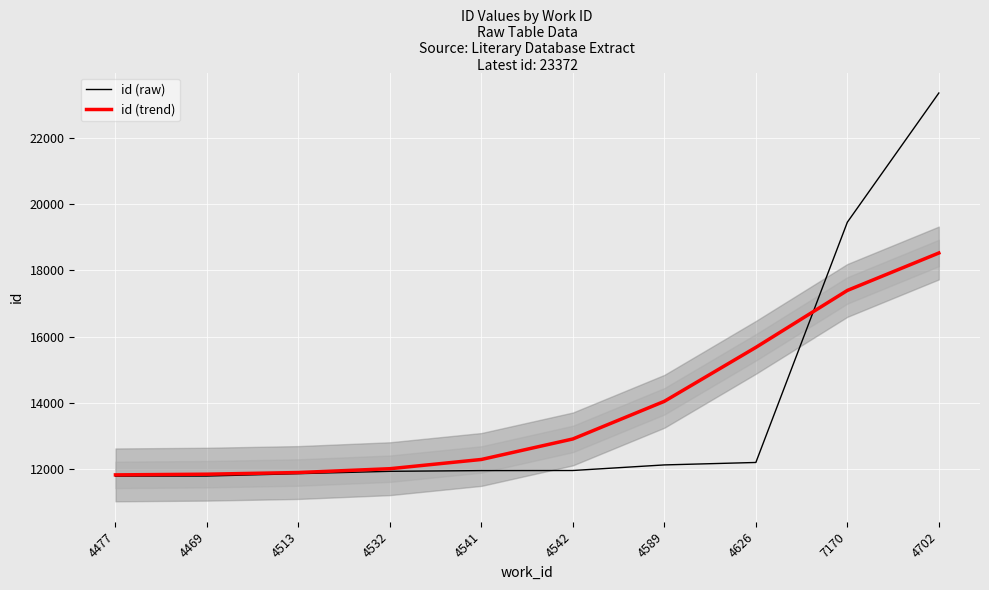

What is the label of the 3rd point from the right?

4626